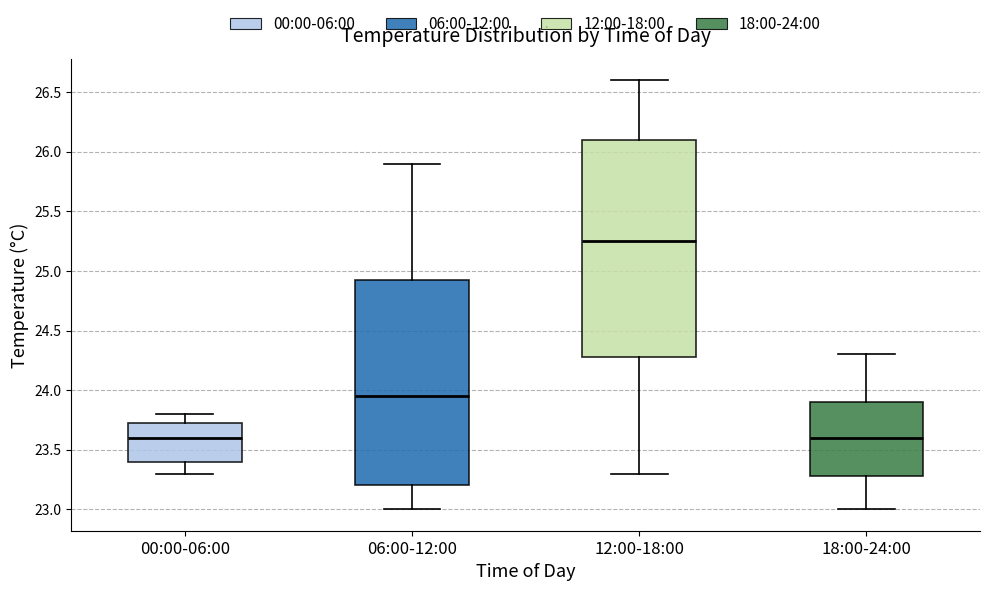

Reading left to right, transcribe this box plot: for each box, give where its median line is, the range the box spans, and where its two whiskers end, as read against the y-axis. The values are not printed on the chart, so give them approximately, as read against the axis.

00:00-06:00: median 23.60, box 23.40 to 23.75, whiskers 23.30 to 23.80
06:00-12:00: median 23.95, box 23.20 to 24.95, whiskers 23.00 to 25.90
12:00-18:00: median 25.25, box 24.30 to 26.10, whiskers 23.30 to 26.60
18:00-24:00: median 23.60, box 23.30 to 23.90, whiskers 23.00 to 24.30